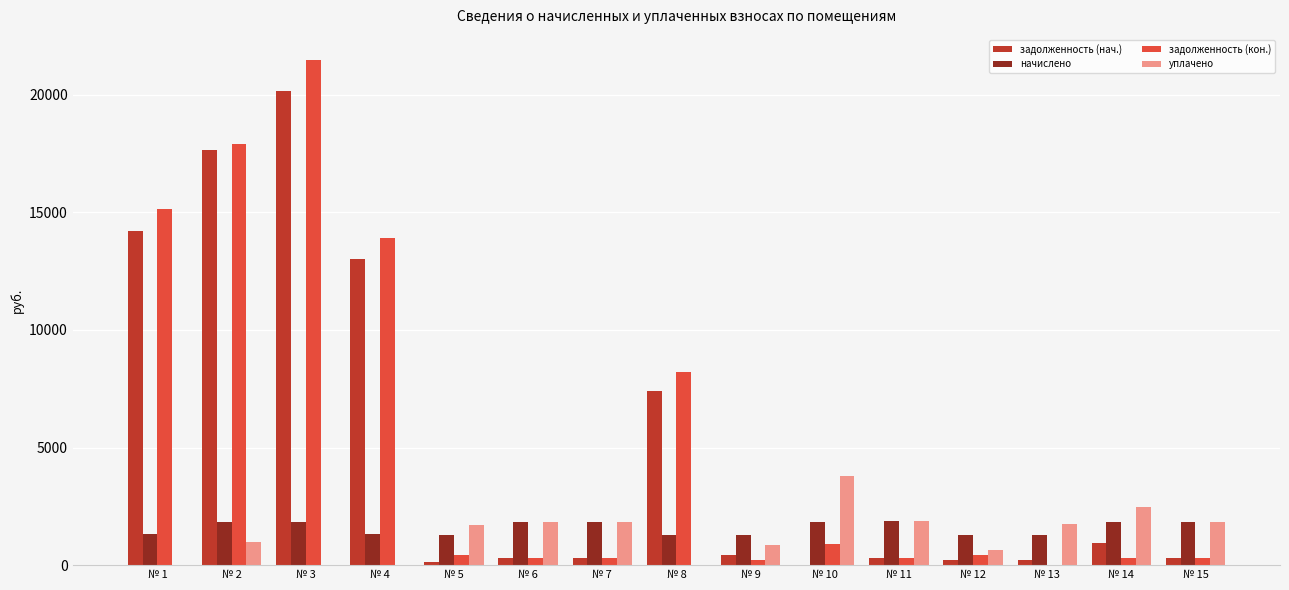

At which label does уплачено first exceed 1704?

№ 5